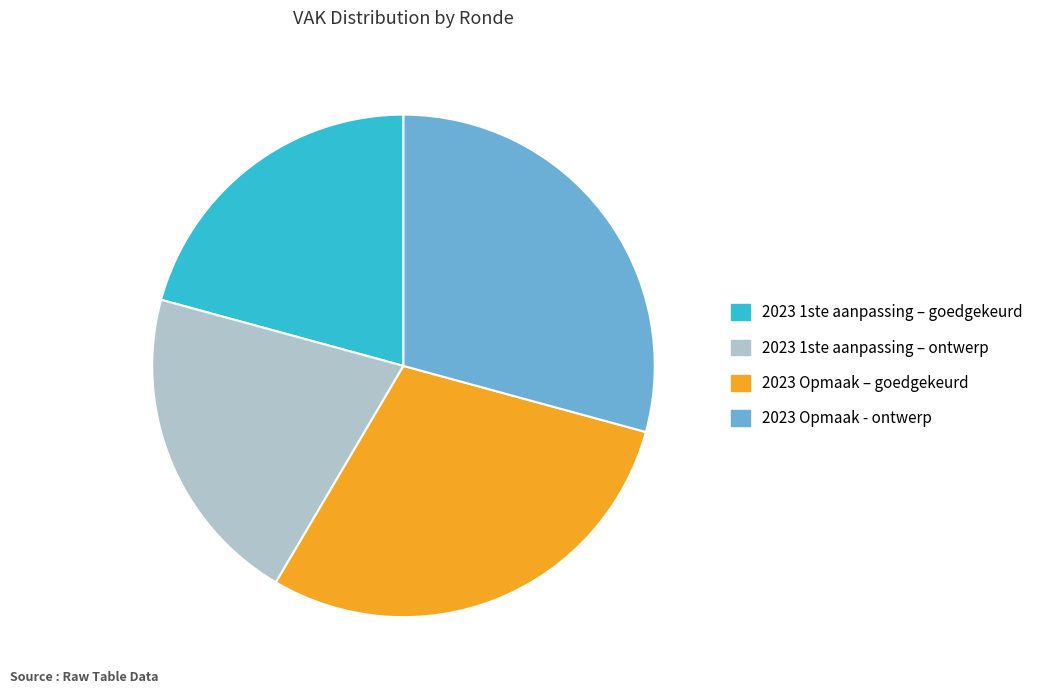

True or false: 2023 1ste aanpassing – ontwerp accounts for 21% of the total.

True